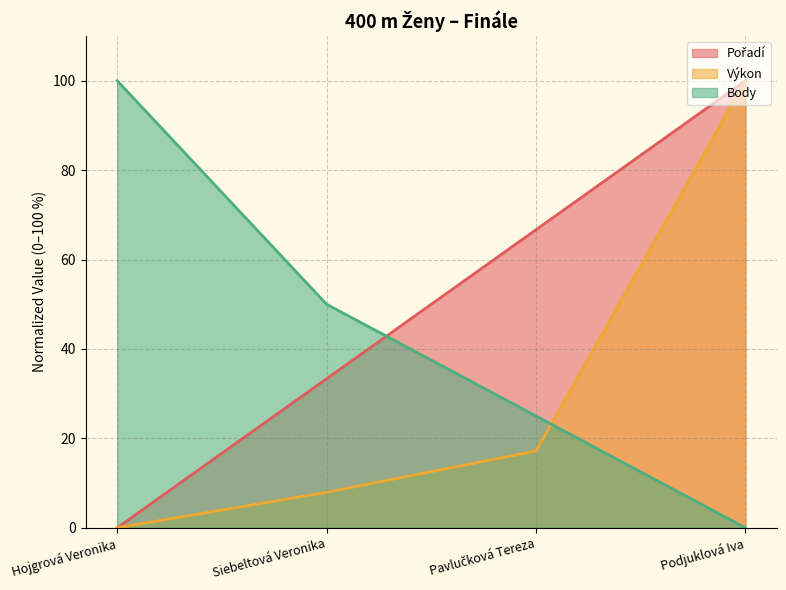

Is the value of Body at Pavlučková Tereza greater than the value of Výkon at Pavlučková Tereza?

Yes